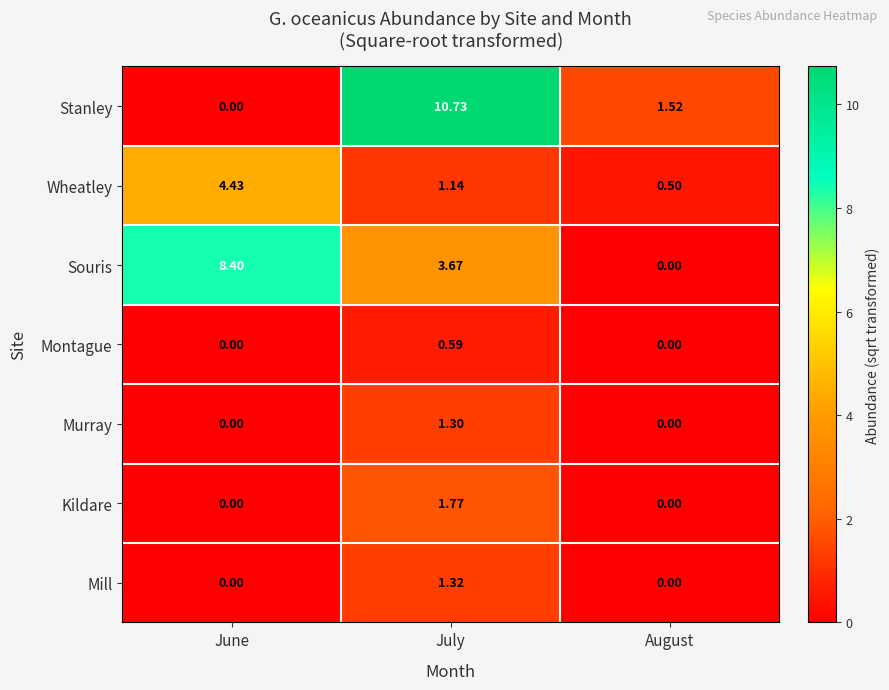

Which series has the largest range (max minus min)?

Stanley